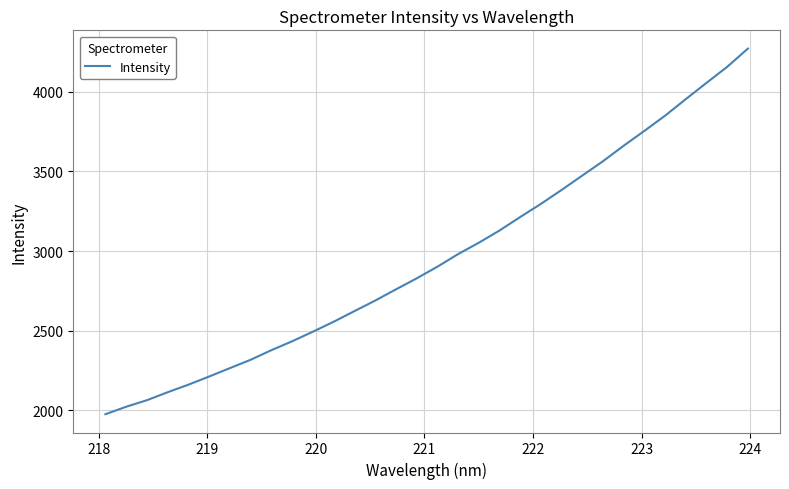

What is the difference between the maximum and minimum values?

2294.3